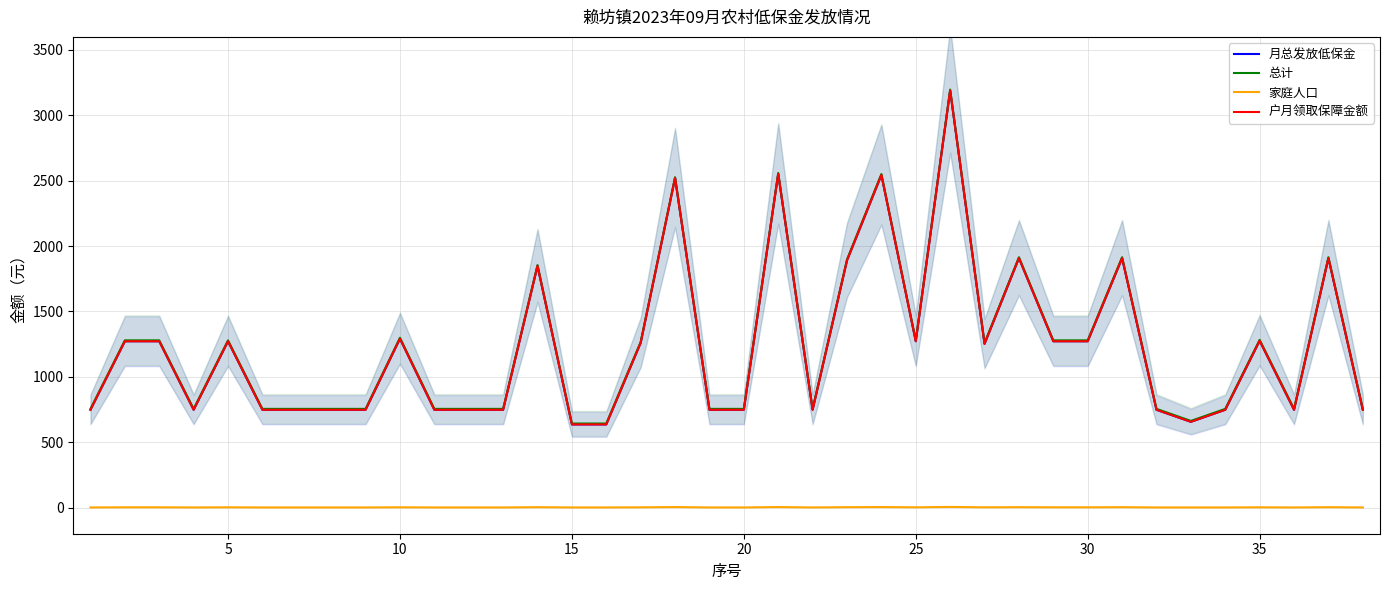

True or false: 户月领取保障金额 and 月总发放低保金 cross at least once.

False